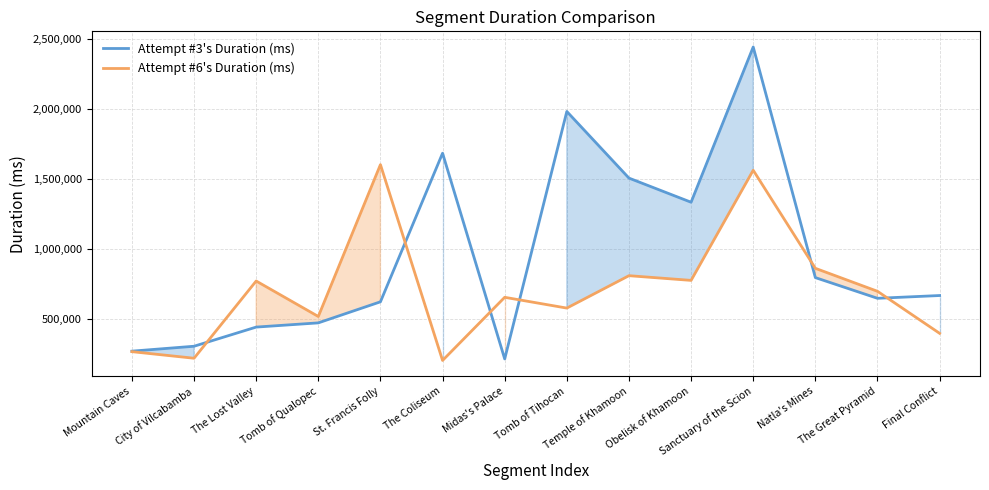

At Natla's Mines, list the series in order from smallest to largest.

Attempt #3's Duration (ms), Attempt #6's Duration (ms)